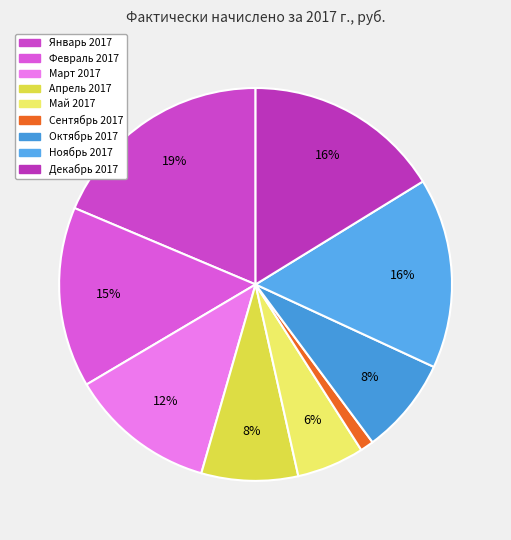

What is the change in value from Сентябрь 2017 to Декабрь 2017?

+1713.4